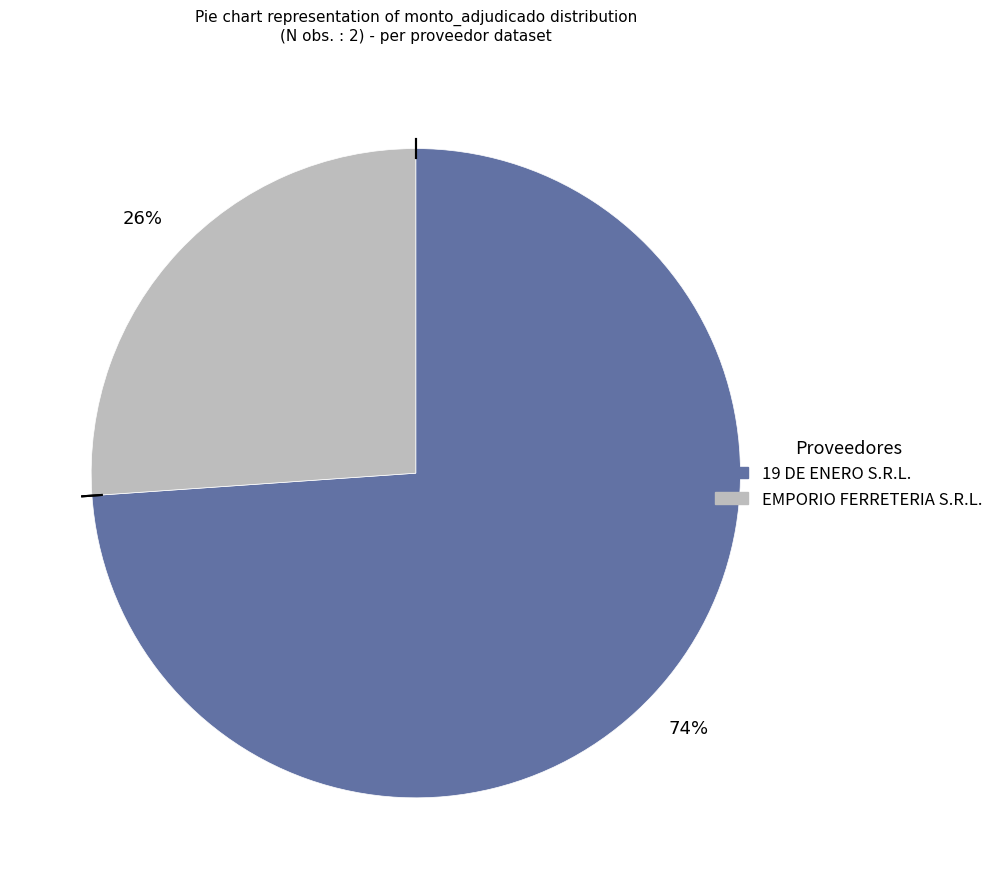

Is it true that EMPORIO FERRETERIA S.R.L. is 26% of the pie?

True